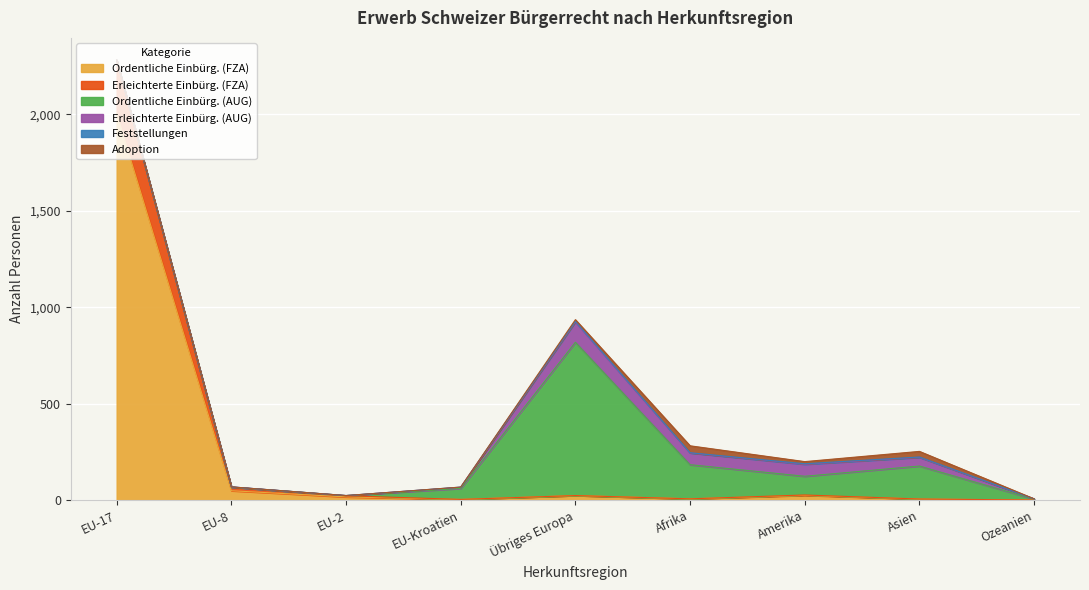

What is the highest value of the Ordentliche Einbürg. (FZA) series?

2007